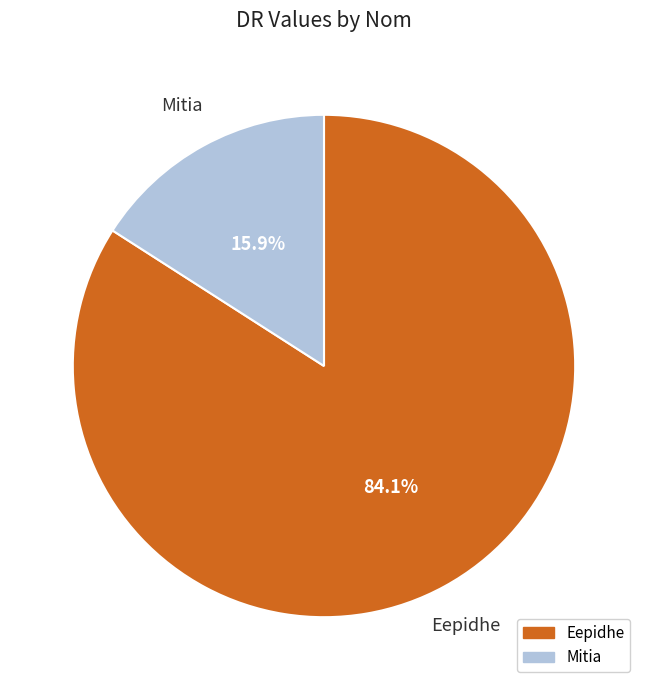

Between Mitia and Eepidhe, which is larger?

Eepidhe